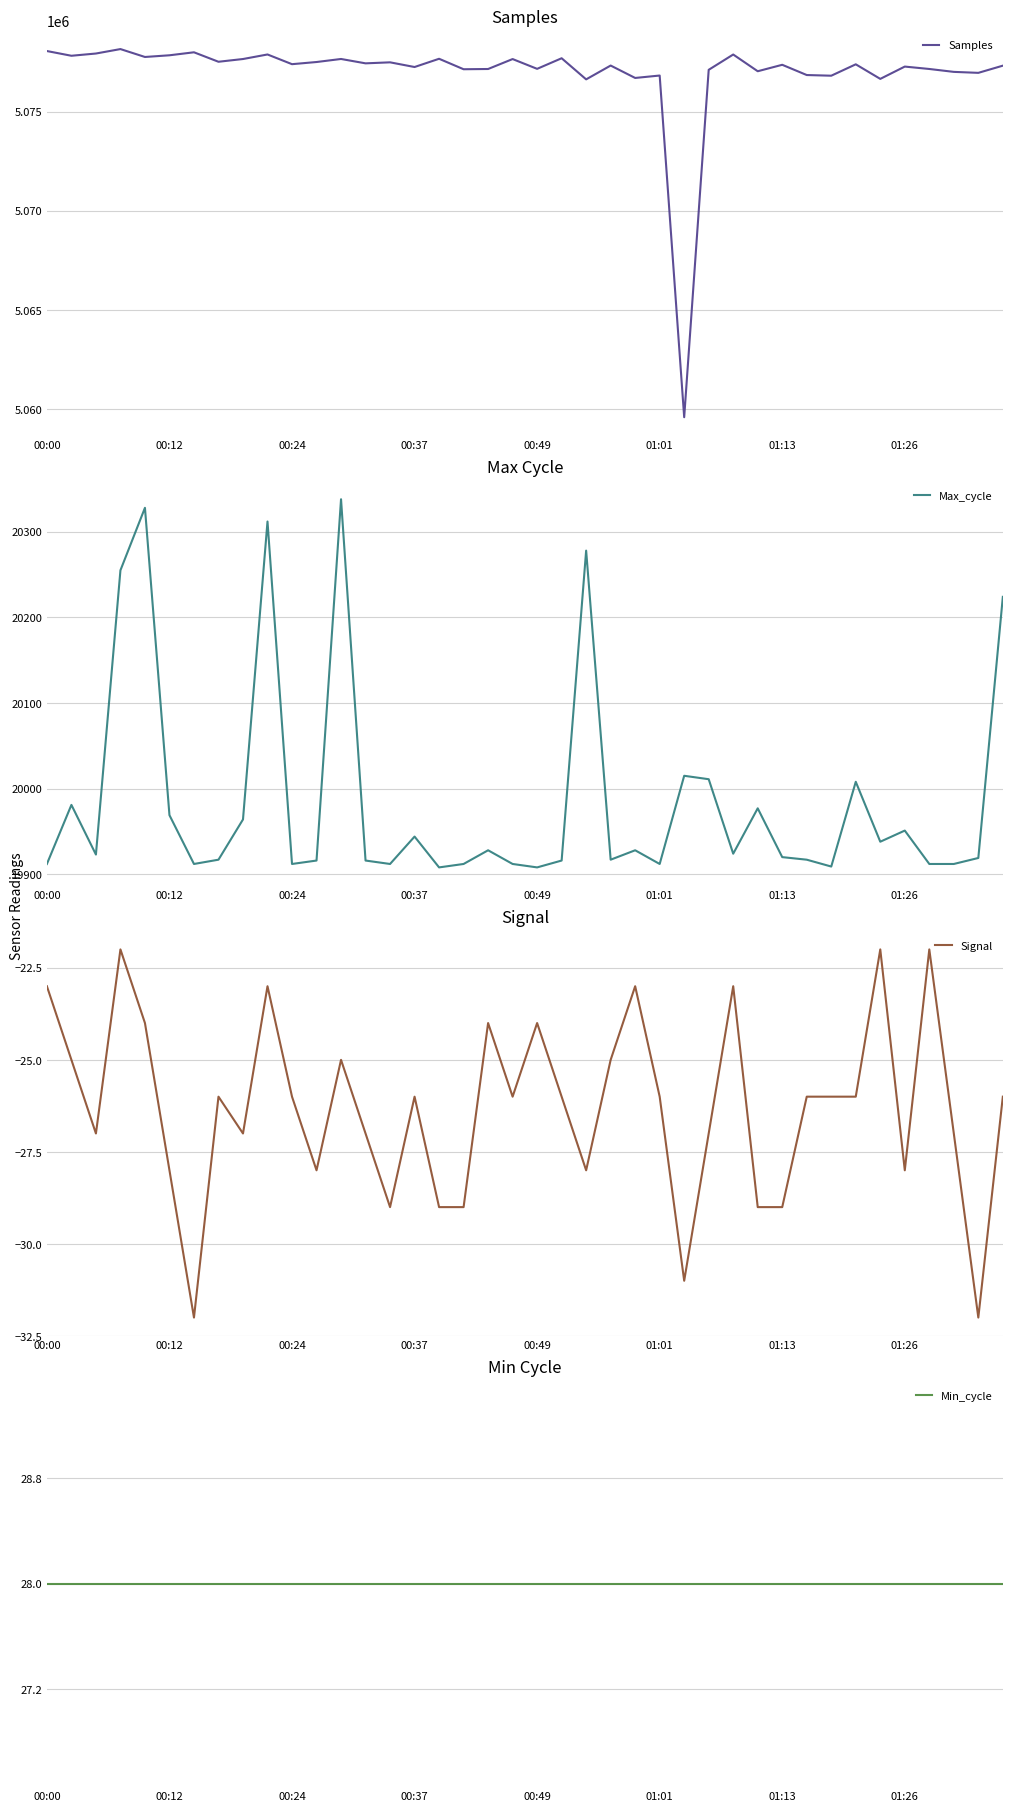

In Samples, how many points are lower than both neighbors (excluding endpoints)?

15